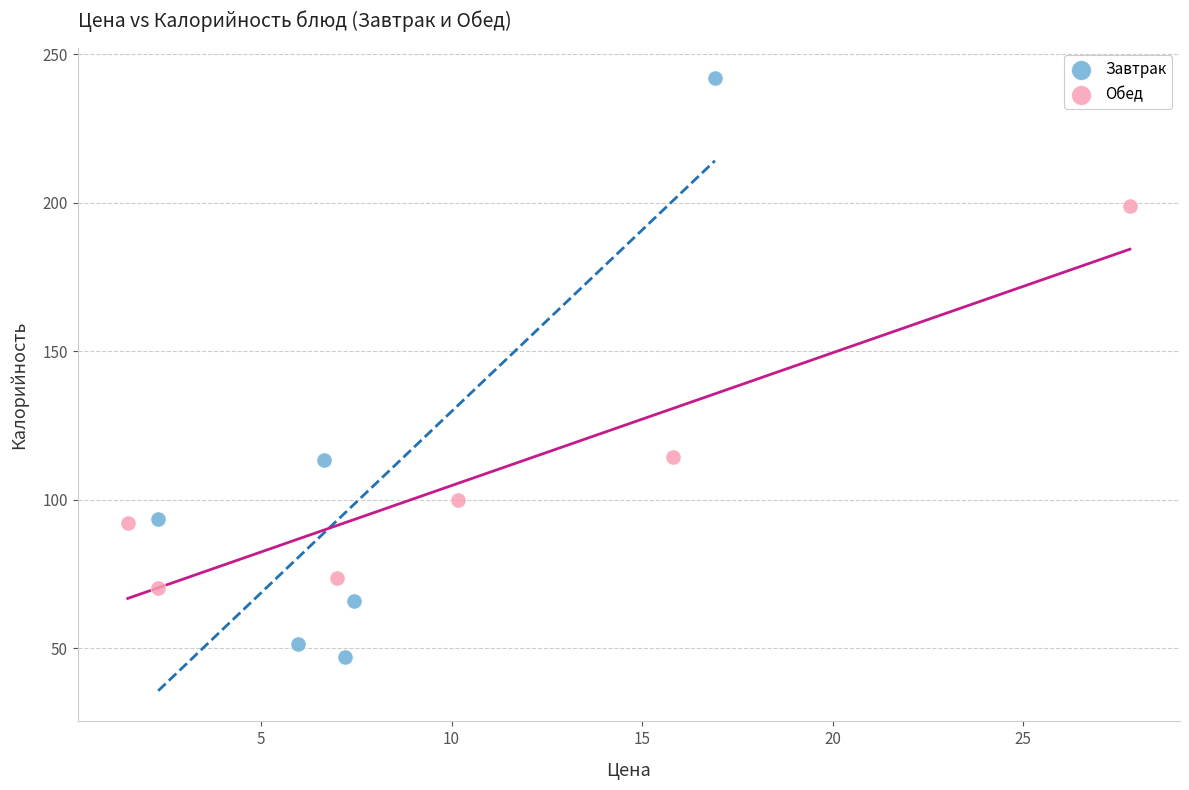

Which series reaches the minimum Y coordinate?

Завтрак